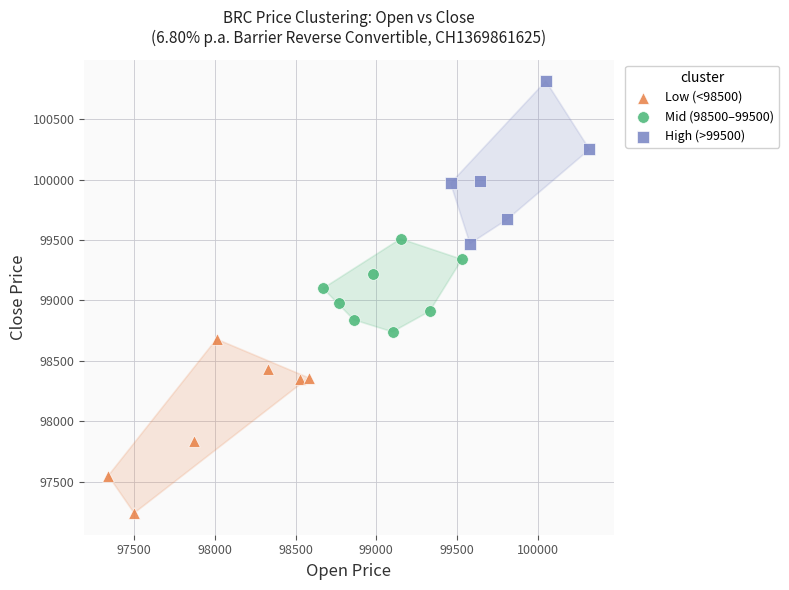

Which series reaches the maximum Y coordinate?

High (>99500)